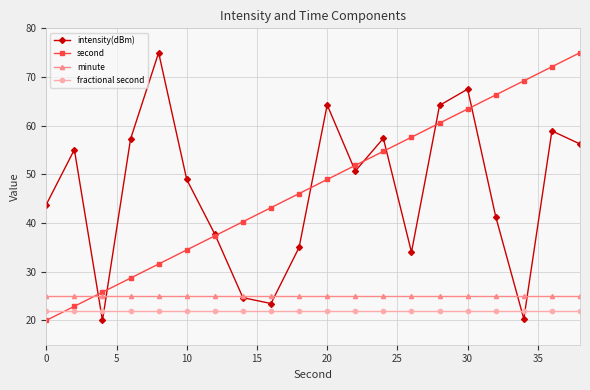

What is the maximum value shown in the chart?

75.0